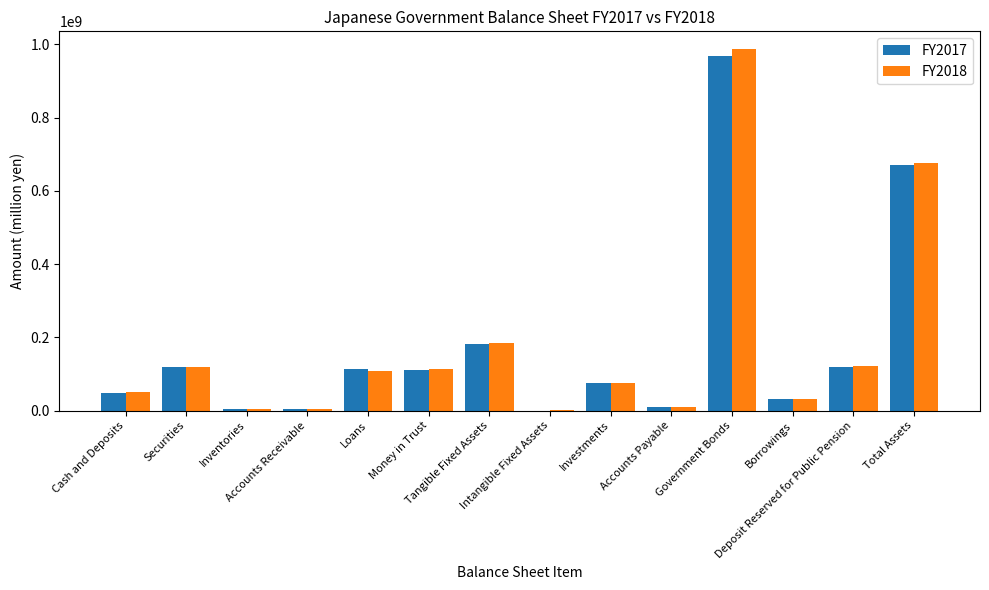

What are all the series names shown in the legend?

FY2017, FY2018